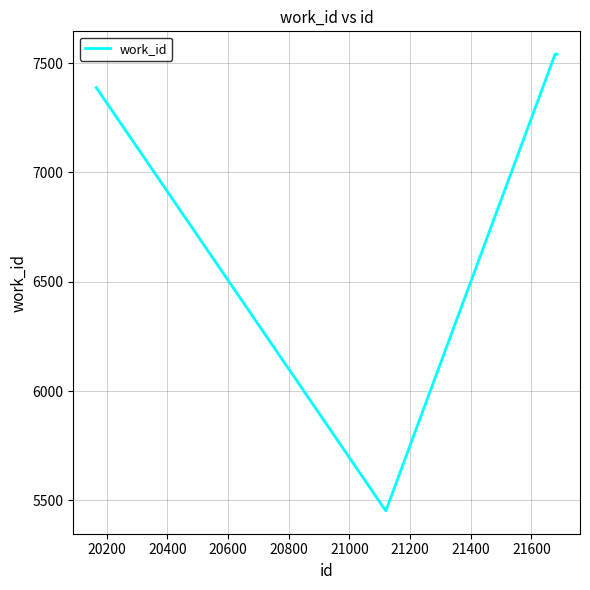

How many lines are shown in the chart?

1